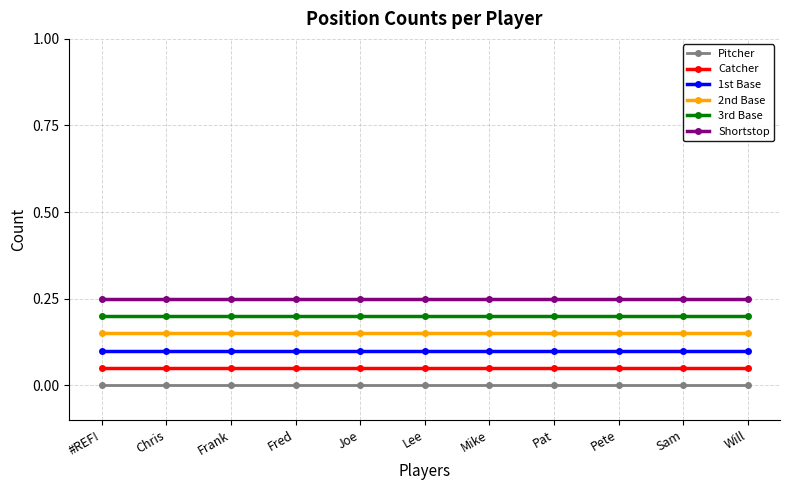

Which series has the widest spread of values?

Pitcher